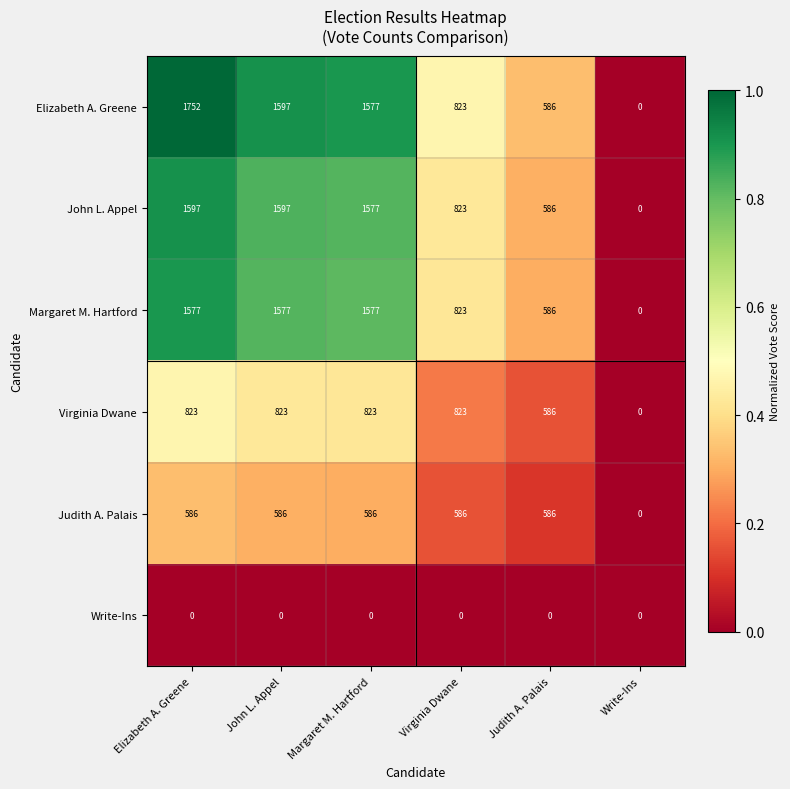

Rank the series by their maximum value, from highest to lowest.

Elizabeth A. Greene, John L. Appel, Margaret M. Hartford, Virginia Dwane, Judith A. Palais, Write-Ins